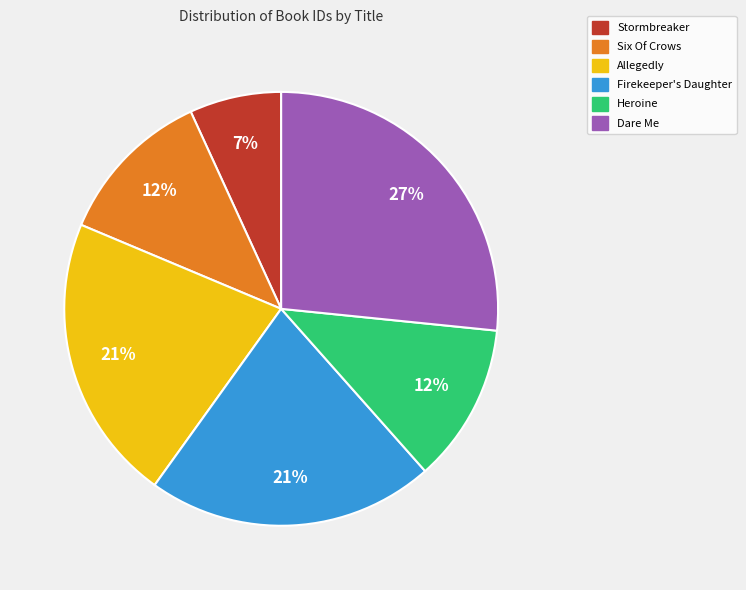

Is it true that Six Of Crows is 12% of the pie?

True